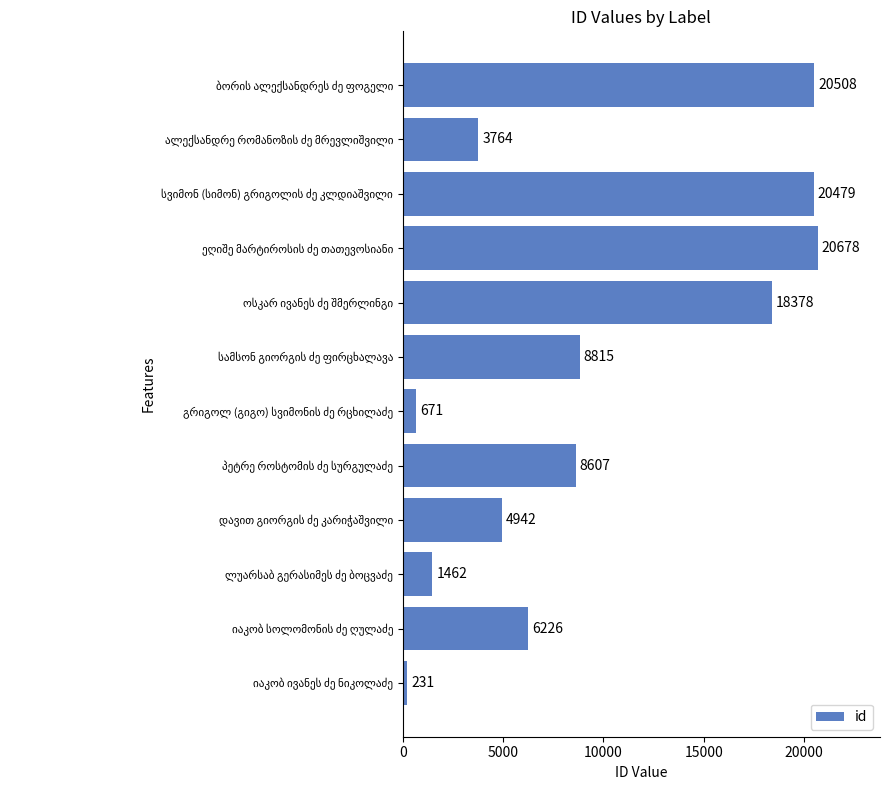

What is the greatest value displayed?

20678